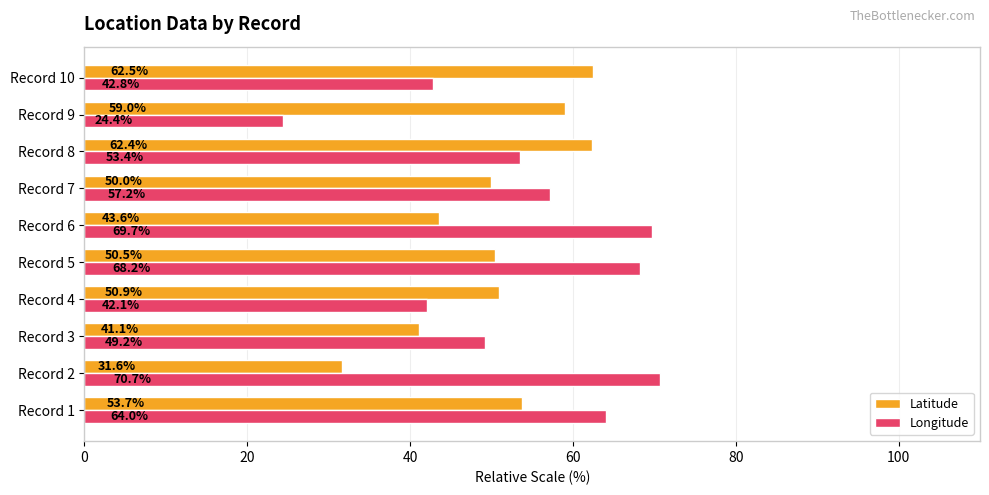

Which series has the widest spread of values?

Longitude